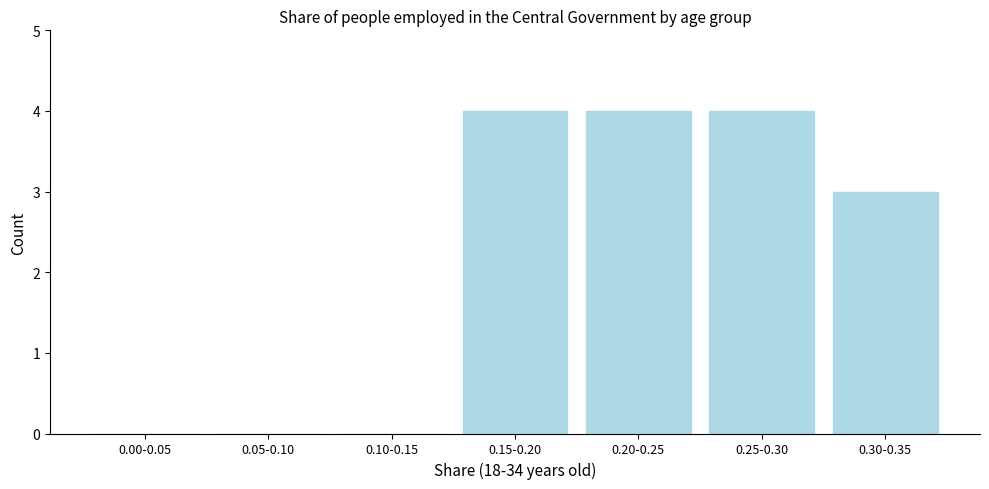

Reading right to left, transcribe all the data shown in this chart.

0.30-0.35=3	0.25-0.30=4	0.20-0.25=4	0.15-0.20=4	0.10-0.15=0	0.05-0.10=0	0.00-0.05=0